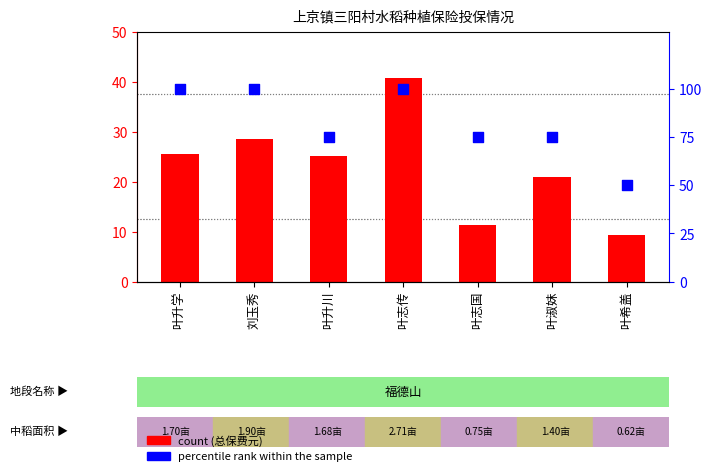

At which category is the sum across all series the highest?

叶志传